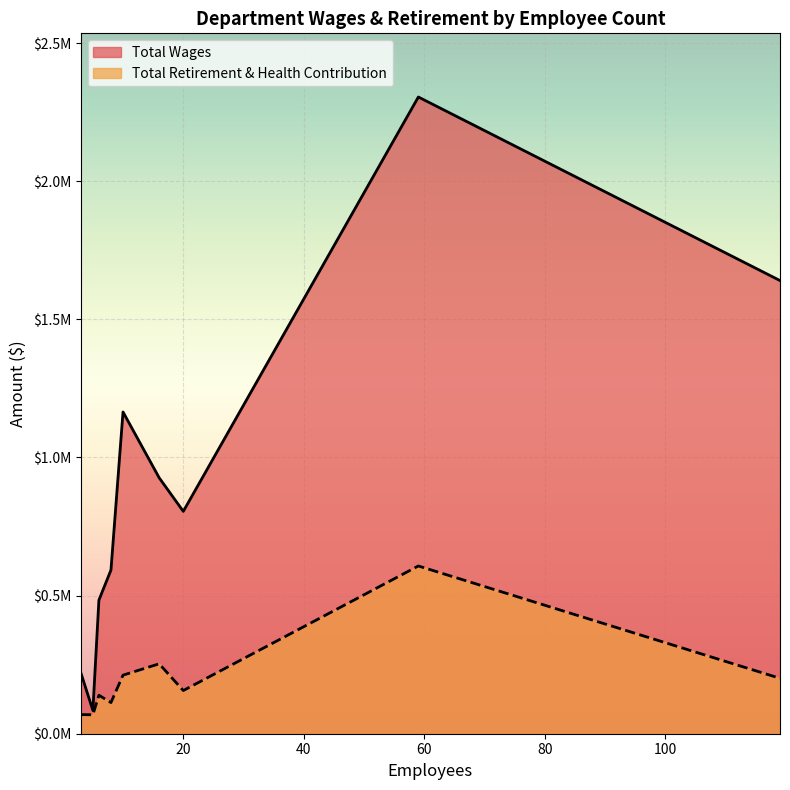

Reading right to left, what are all the values shown in this chart?

Total Wages: City Council=84431	City Clerk=220632	Economic Development=483606	Finance=592577	Public Safety=804878	Planning=926387	City Manager's Office=1164581	Parks & Recreation=1640288	Public Works=2304673
Total Retirement & Health Contribution: City Council=68551	City Clerk=69289	Economic Development=139304	Finance=112828	Public Safety=156315	Planning=253080	City Manager's Office=211963	Parks & Recreation=200543	Public Works=607200